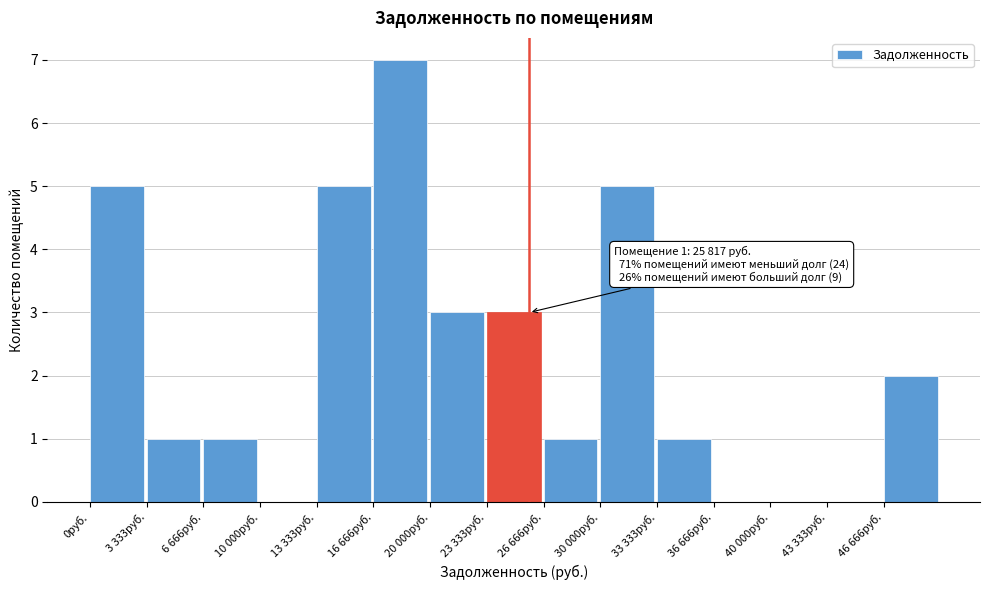

Reading left to right, what are all the values shown in this chart?

0руб.=5	3 333руб.=1	6 666руб.=1	10 000руб.=0	13 333руб.=5	16 666руб.=7	20 000руб.=3	23 333руб.=3	26 666руб.=1	30 000руб.=5	33 333руб.=1	36 666руб.=0	40 000руб.=0	43 333руб.=0	46 666руб.=2